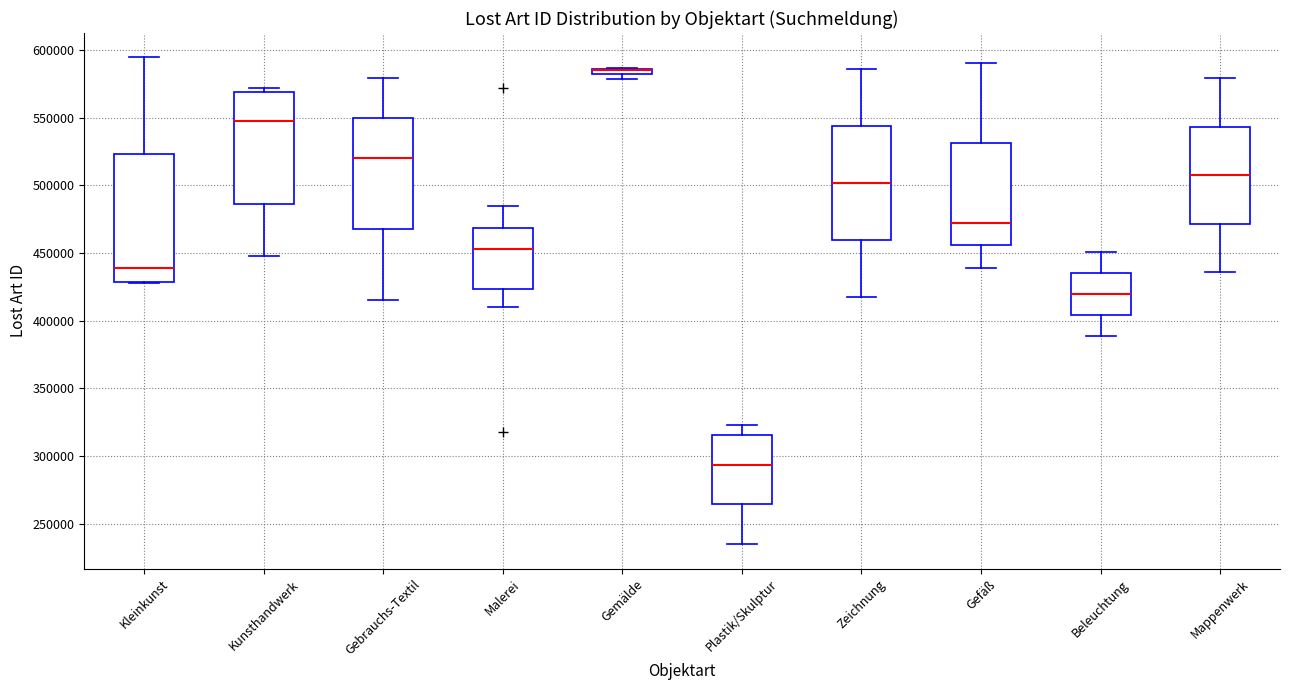

Where does the median line of the box for Kunsthandwerk sit on the y-axis? The values are not printed on the chart, so give them approximately, as read against the axis.

550000